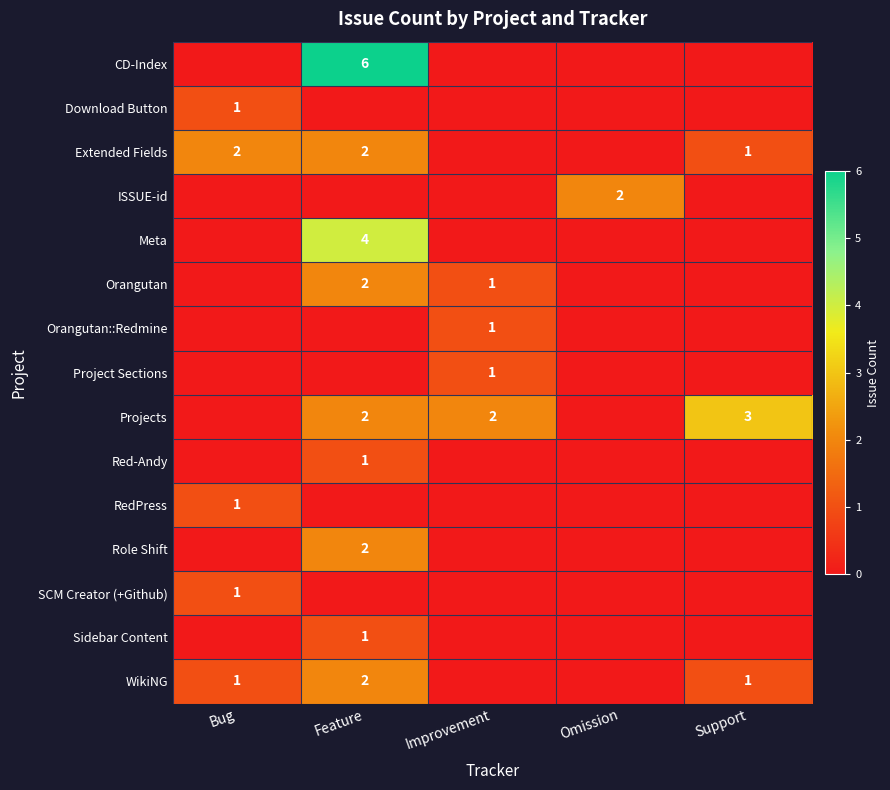

Which has a higher value, Improvement or Support?

Improvement